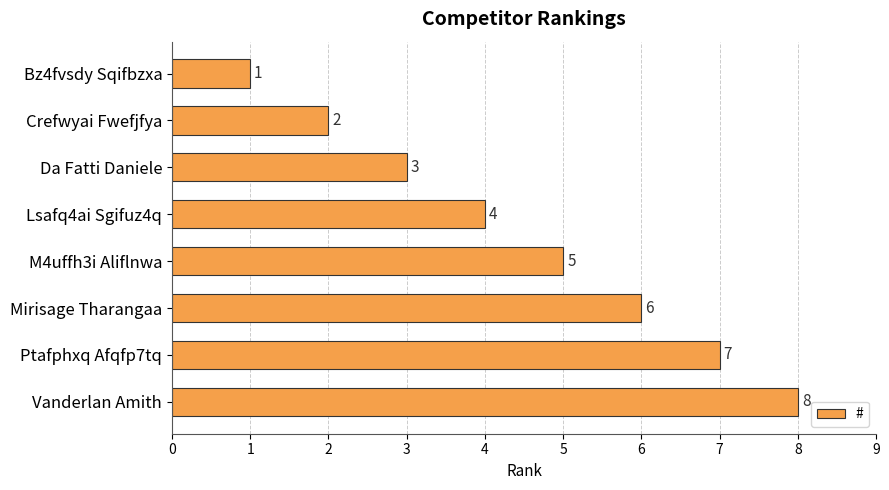

List the labels in order of value, largest first.

Vanderlan Amith, Ptafphxq Afqfp7tq, Mirisage Tharangaa, M4uffh3i Aliflnwa, Lsafq4ai Sgifuz4q, Da Fatti Daniele, Crefwyai Fwefjfya, Bz4fvsdy Sqifbzxa